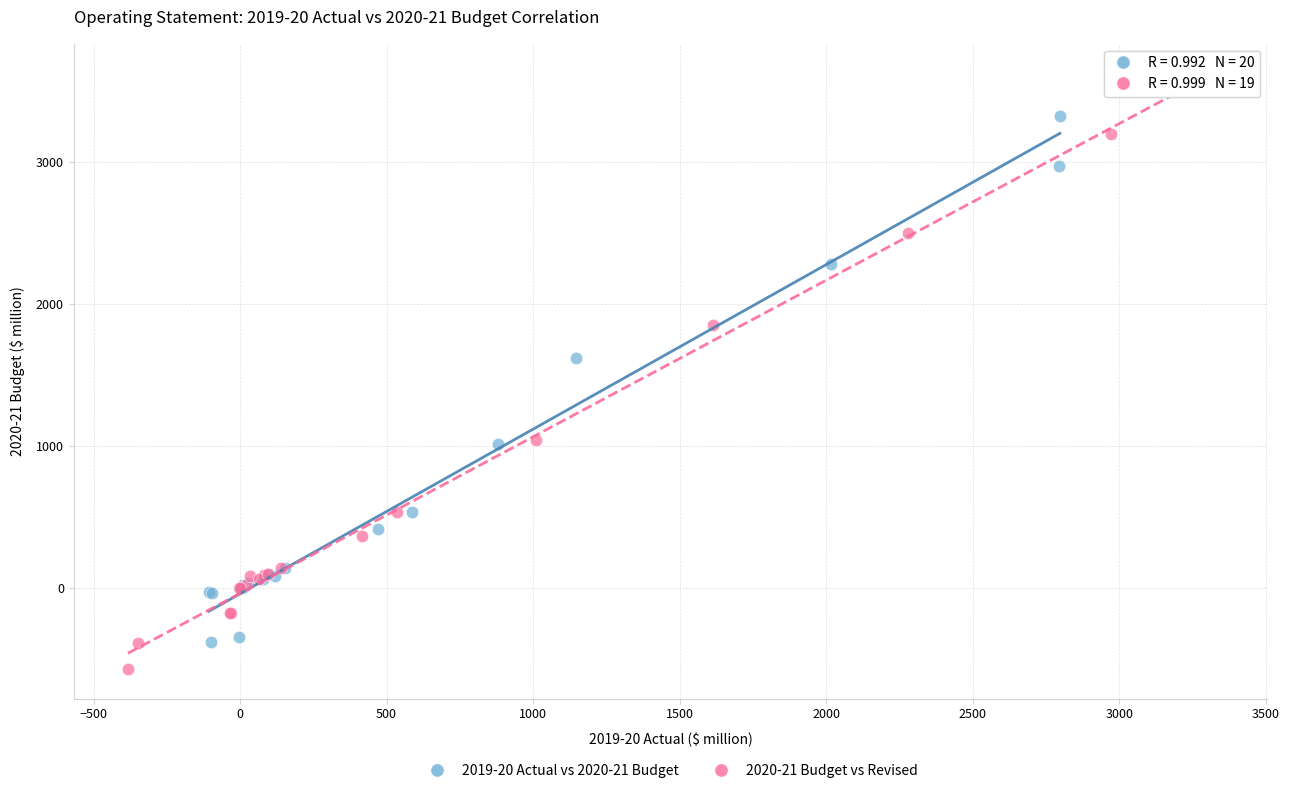

Which series reaches the minimum Y coordinate?

2020-21 Budget vs Revised